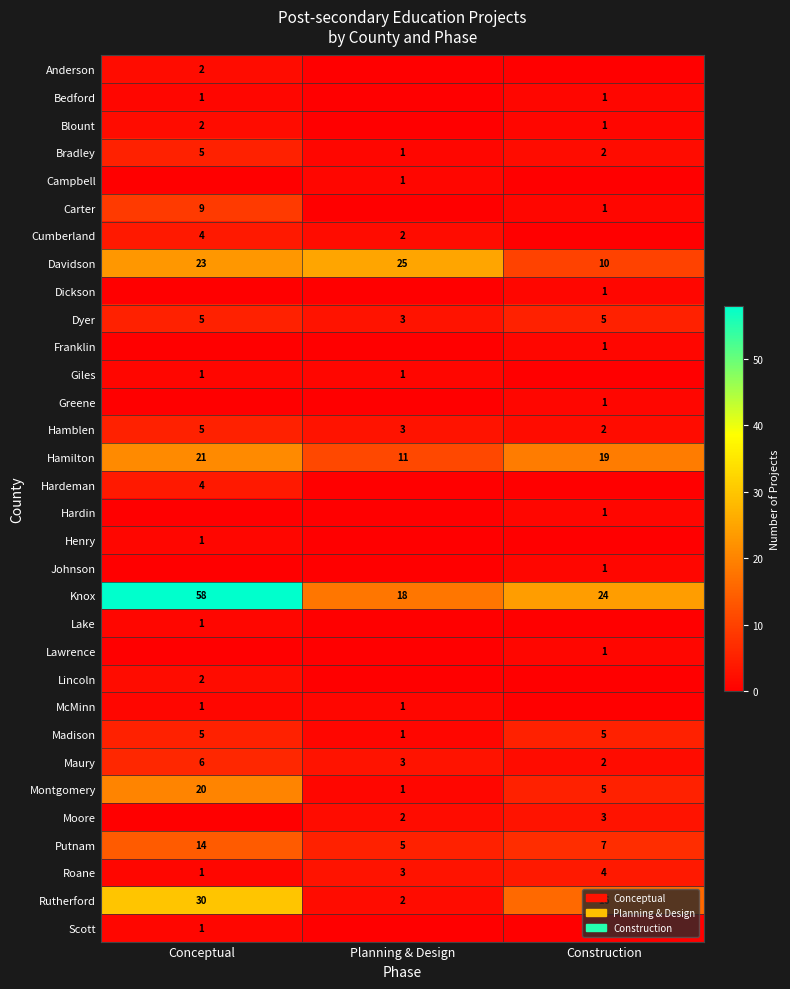

What is the maximum value for Hamblen?

5